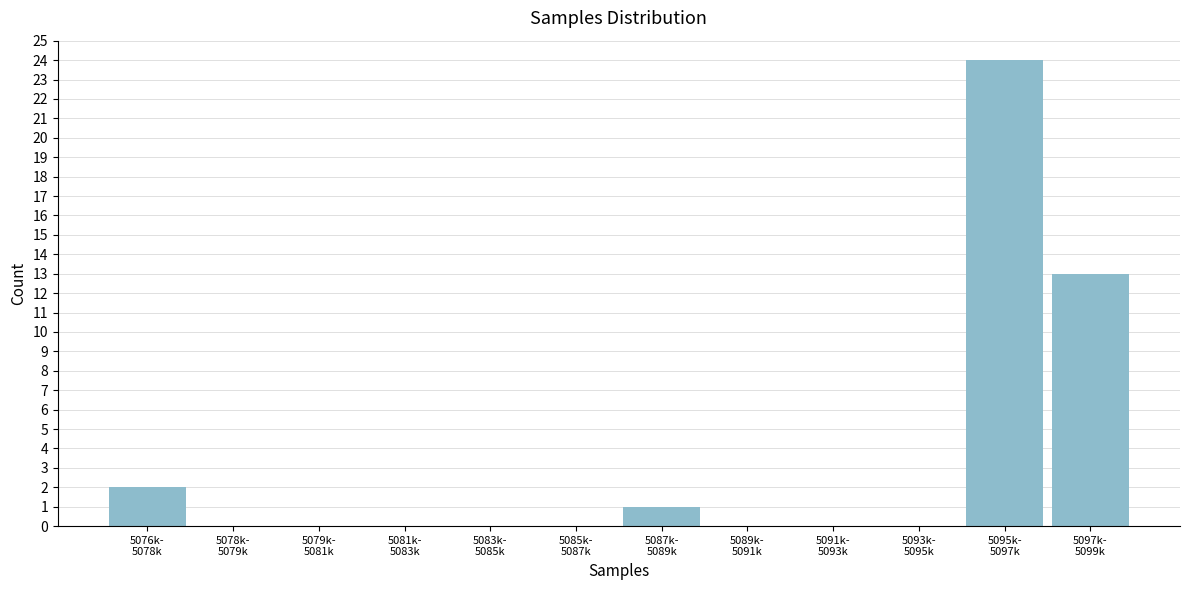

What is the maximum value shown in the chart?

24